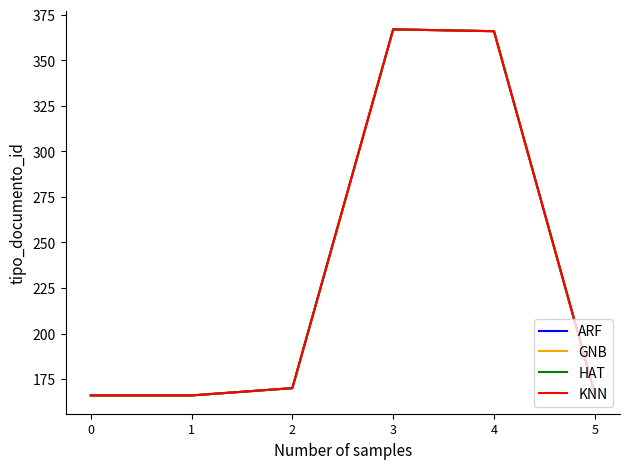

Is this an area chart (filled region under the line)?

No